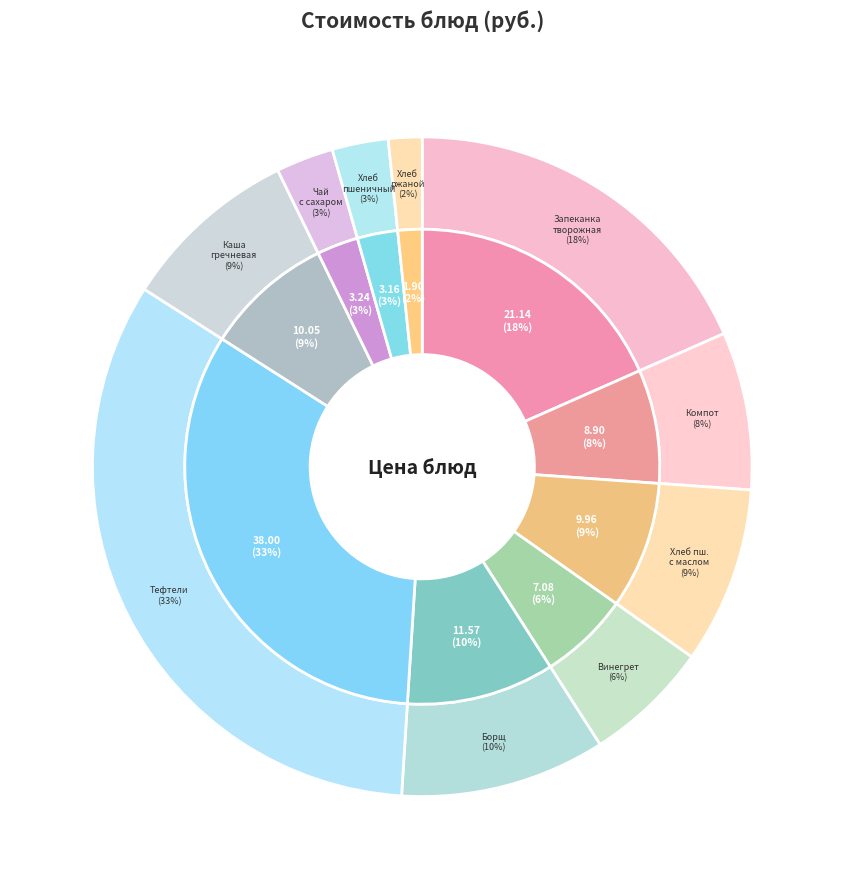

Count the number of slices in the pie.

10